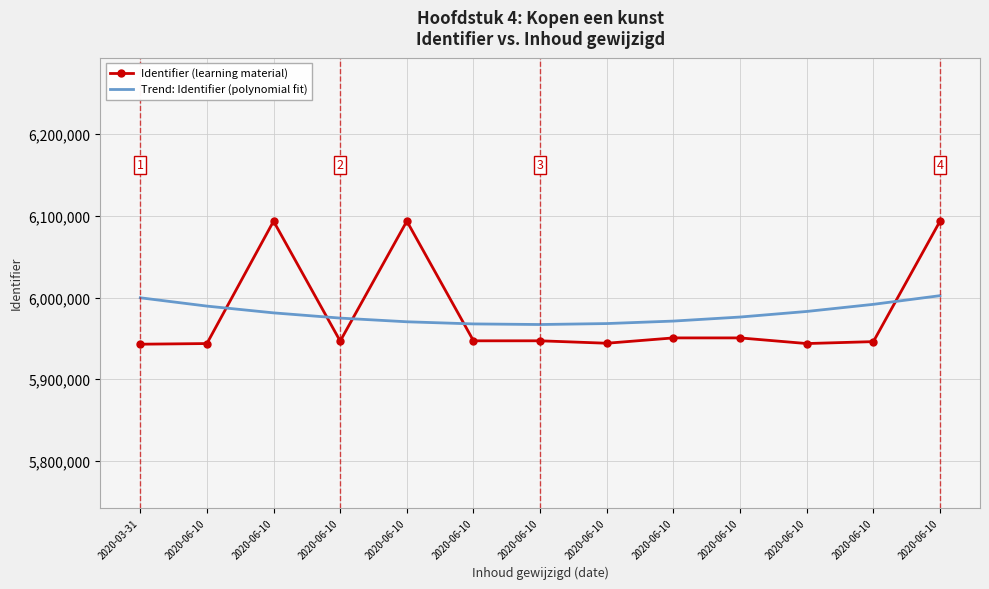

At which category is the sum across all series the highest?

2020-06-10